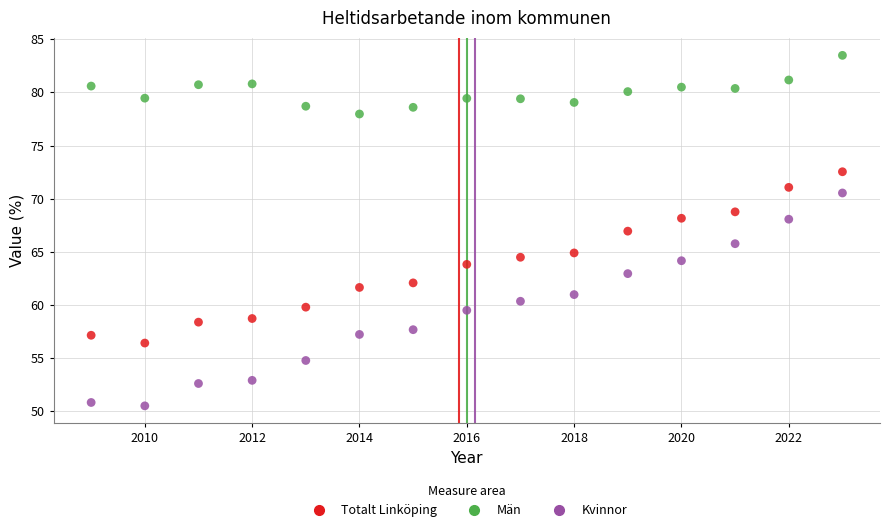

Which series reaches the minimum Y coordinate?

Kvinnor